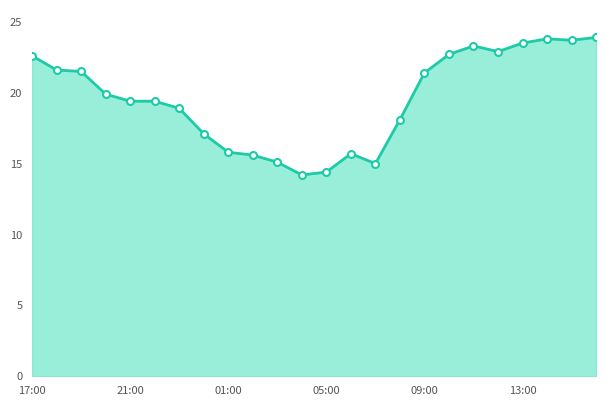

What is the value of the 16th point from the left?

18.1